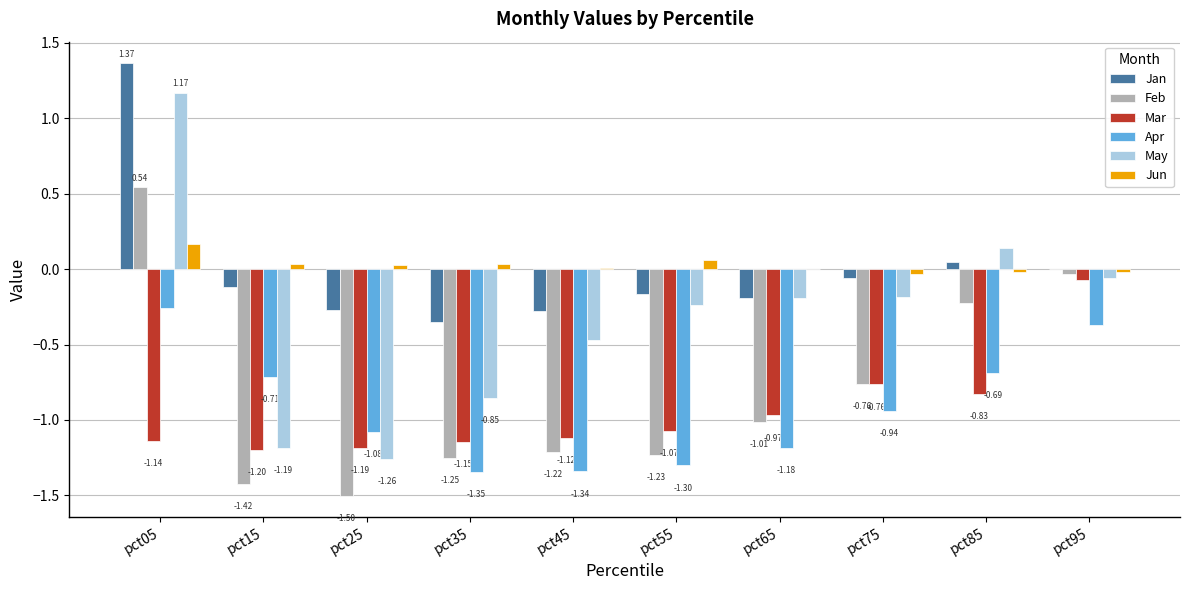

Which series has the largest total across all categories?

Jun